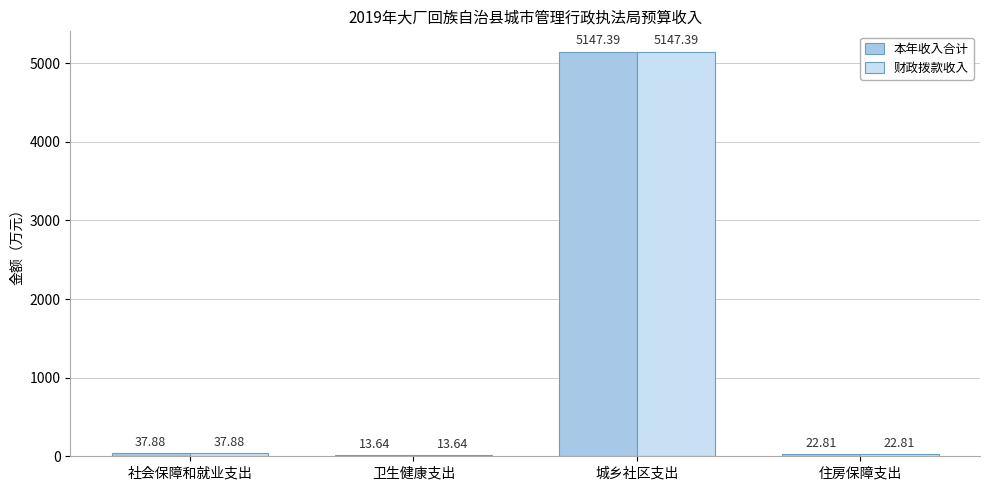

At which label is 财政拨款收入 closest to 2580?

社会保障和就业支出